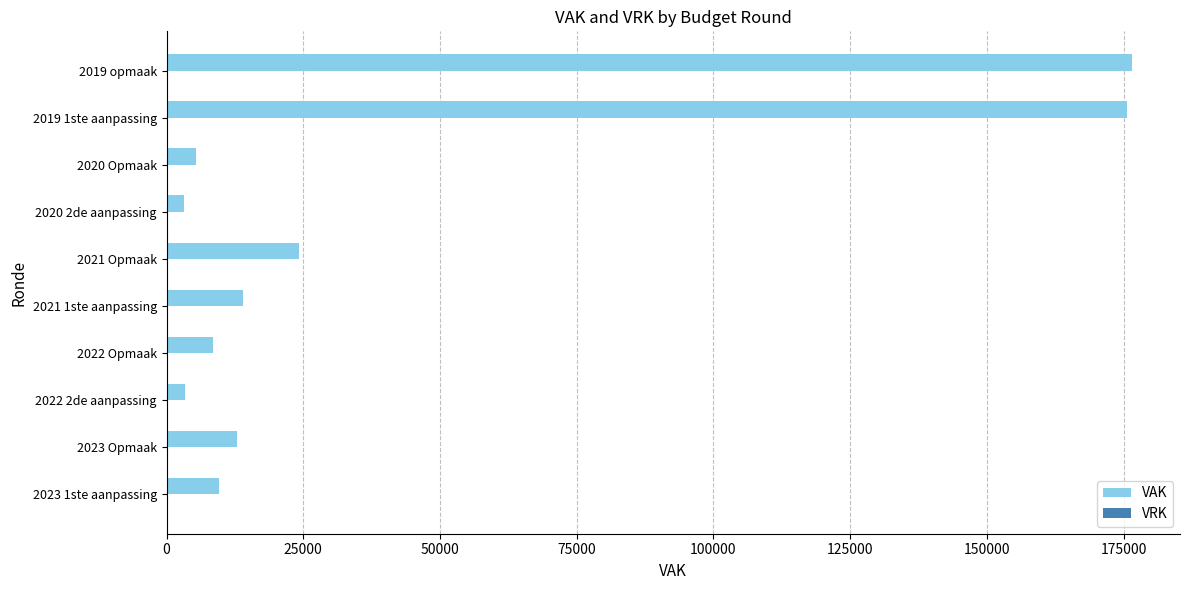

What is the maximum value shown in the chart?

176500